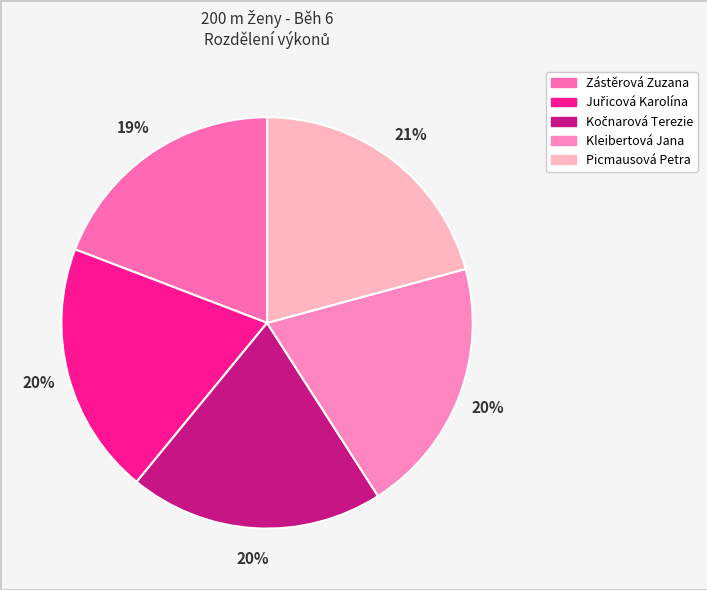

How many slices are in this pie chart?

5